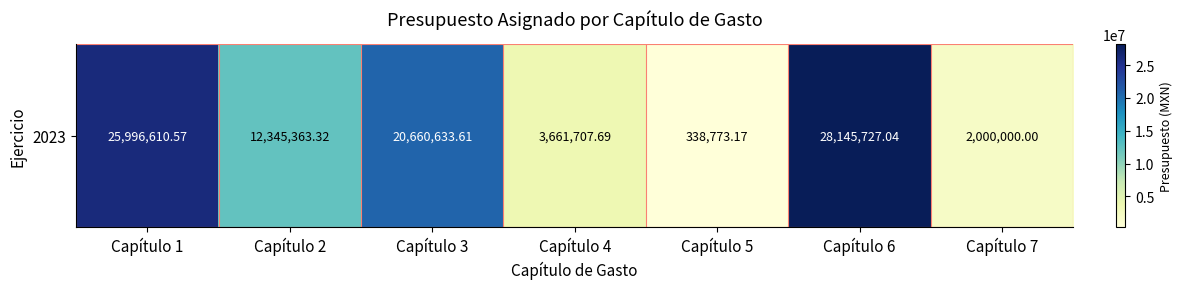

At which category does the chart reach its peak across all series?

Capítulo 6